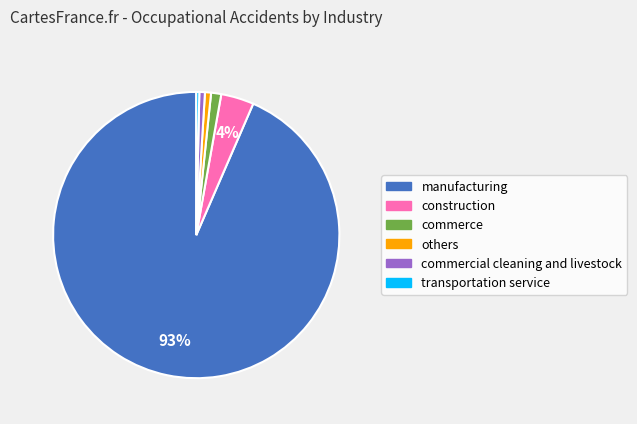

To the nearest percent, what is the average slice percentage?

17%